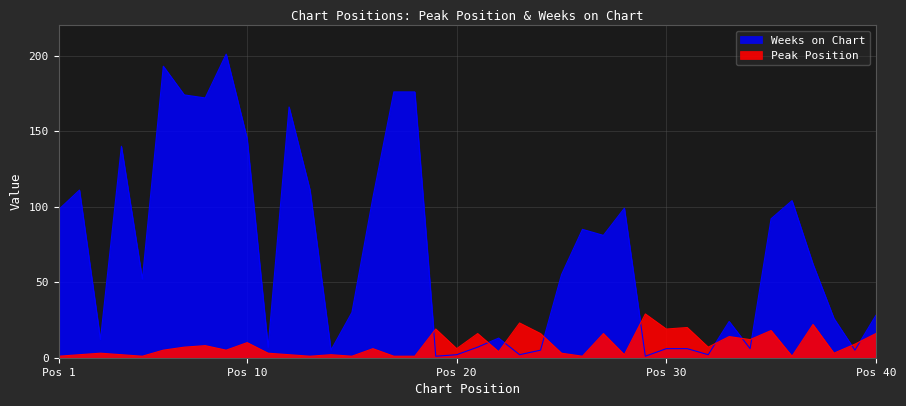

Which category has the lowest value in the Peak Position series?

Pos 1